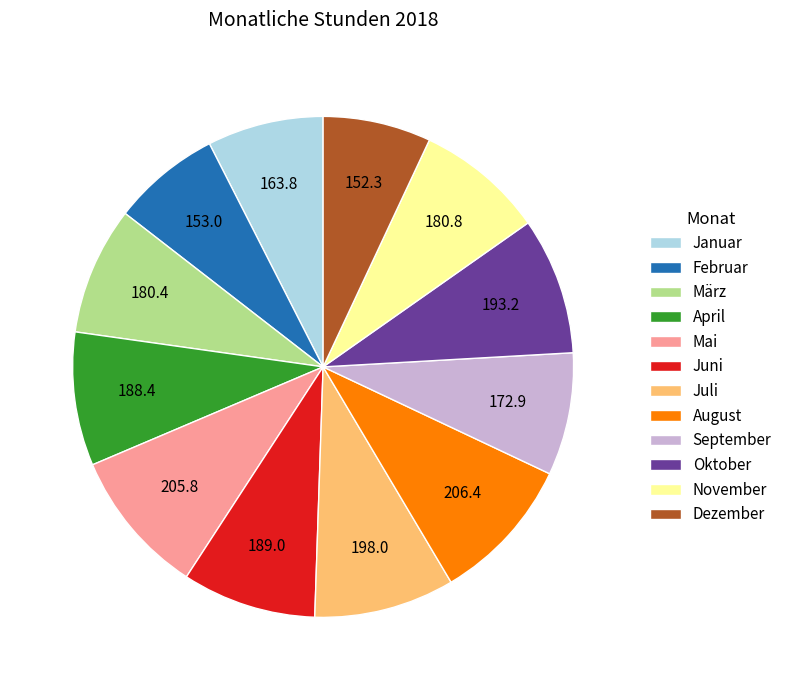

True or false: Juni accounts for 9% of the total.

True